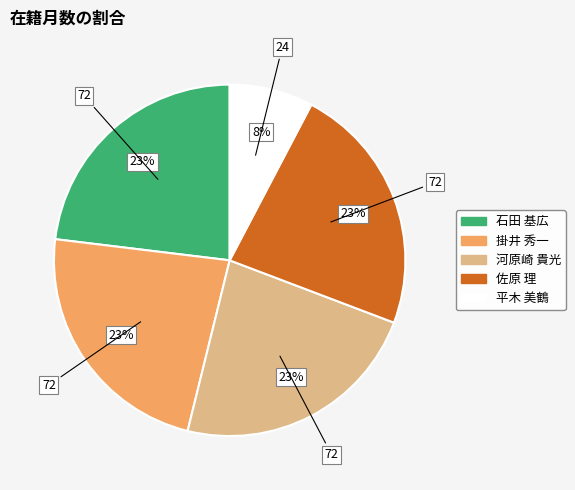

Is there any slice that represents more than half of the pie?

No